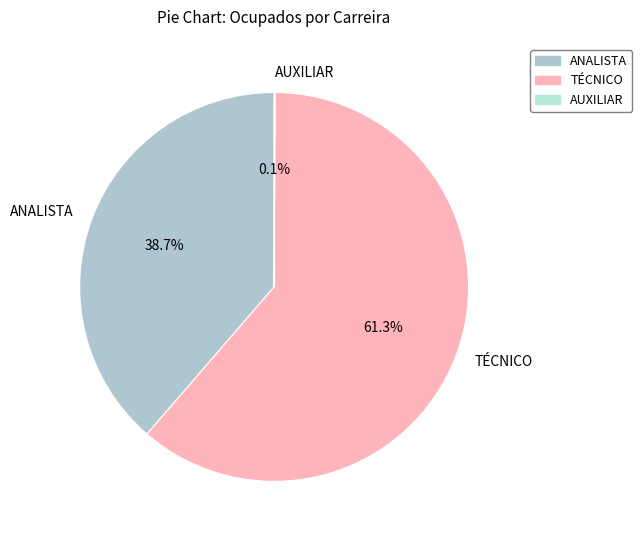

Which slice represents more than half of the pie?

TÉCNICO